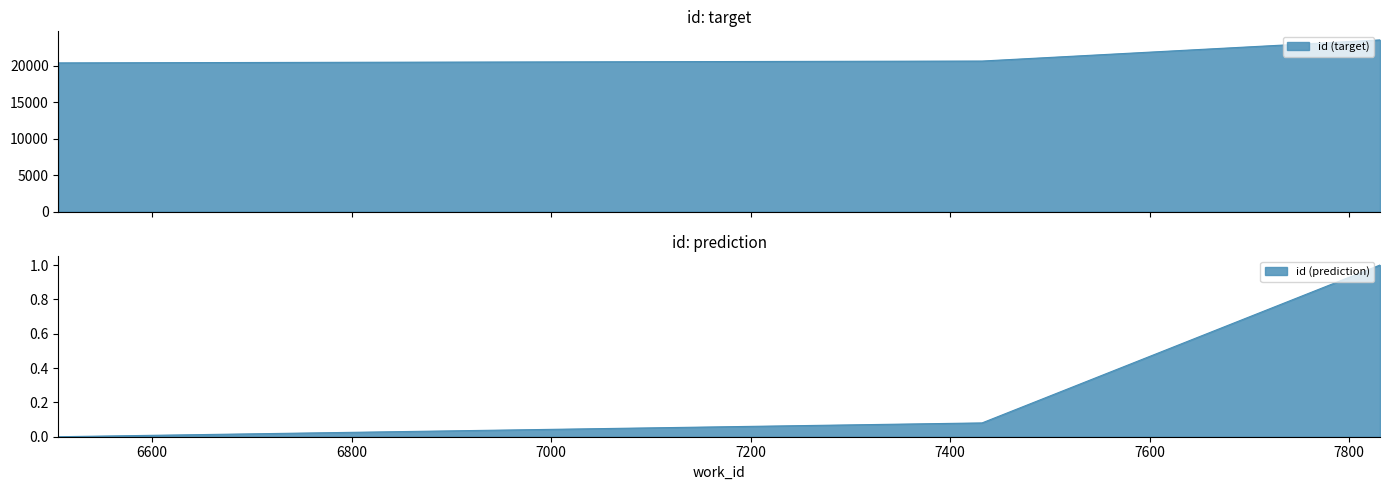

Between 7831 and 6506, which is larger?

7831